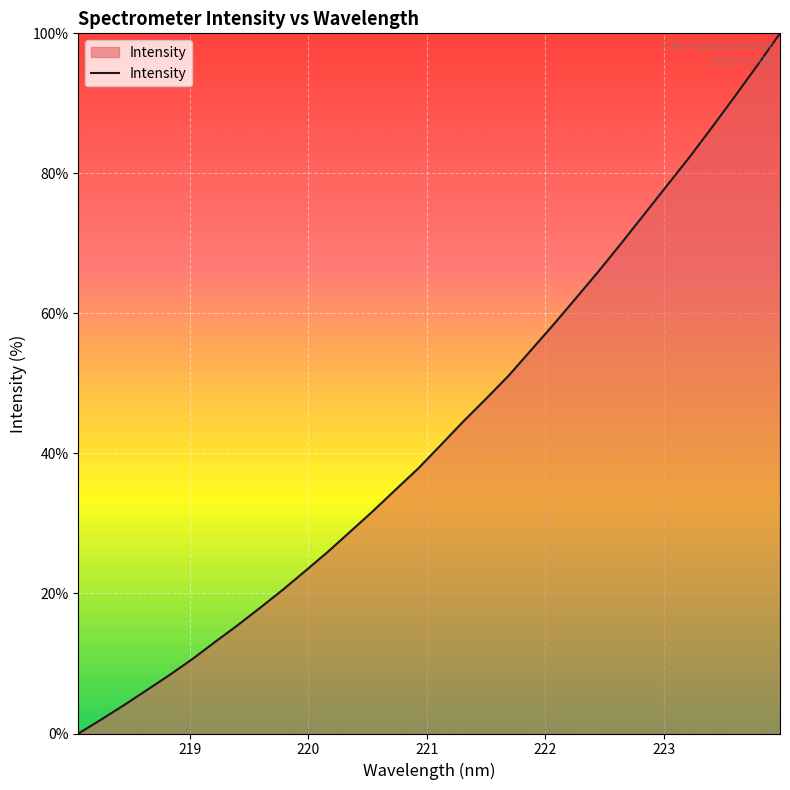

What is the greatest value displayed?

100.0